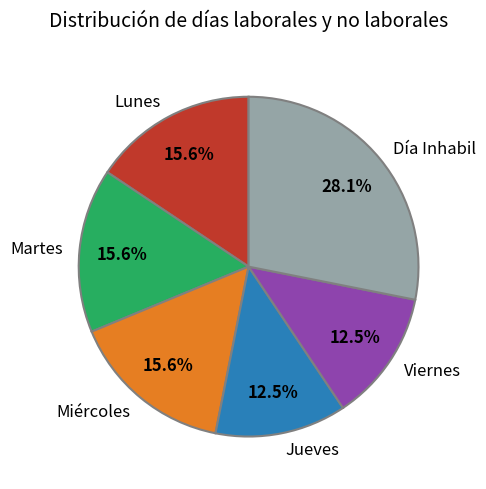

To the nearest percent, what percentage of the pie is Día Inhabil?

28%